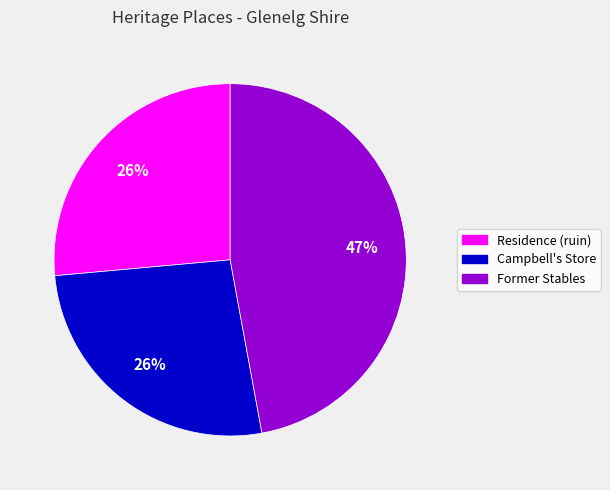

To the nearest percent, what is the average slice percentage?

33%